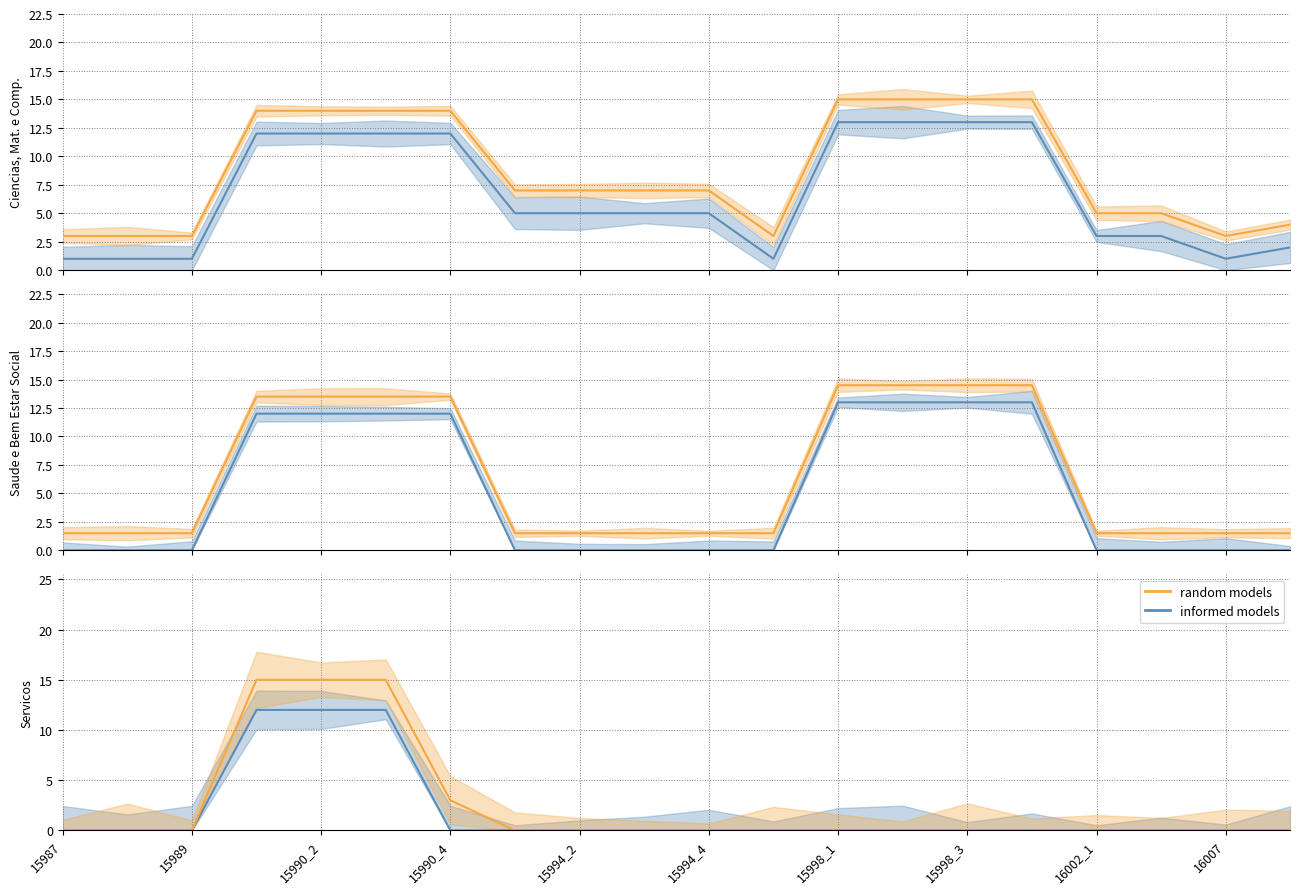

Does the chart have visible grid lines?

Yes